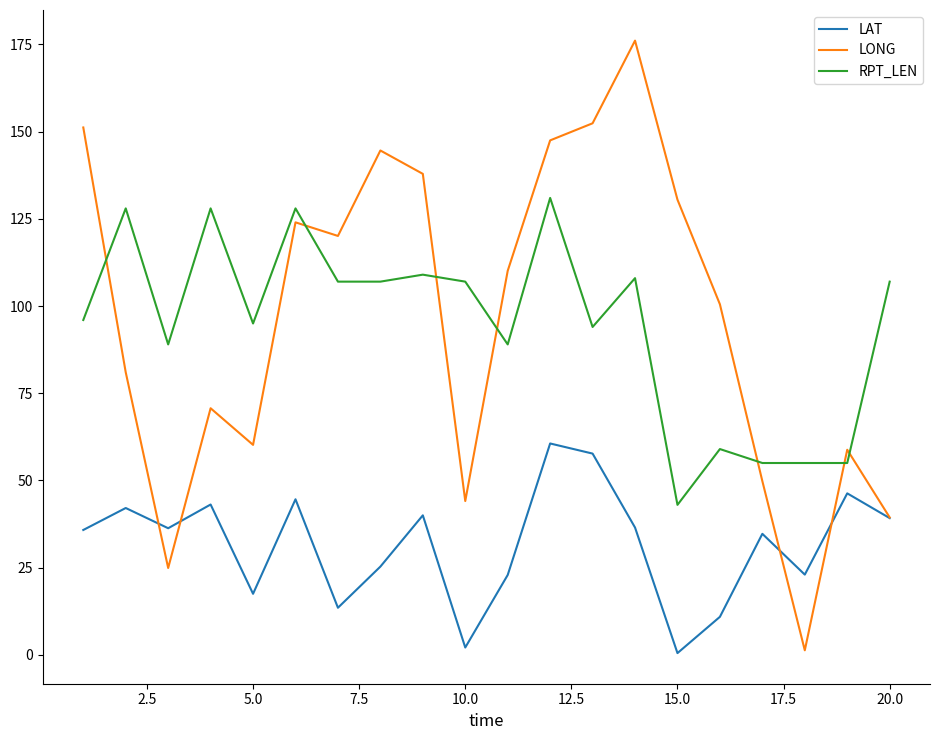

List the series in order of their peak value, lowest first.

LAT, RPT_LEN, LONG